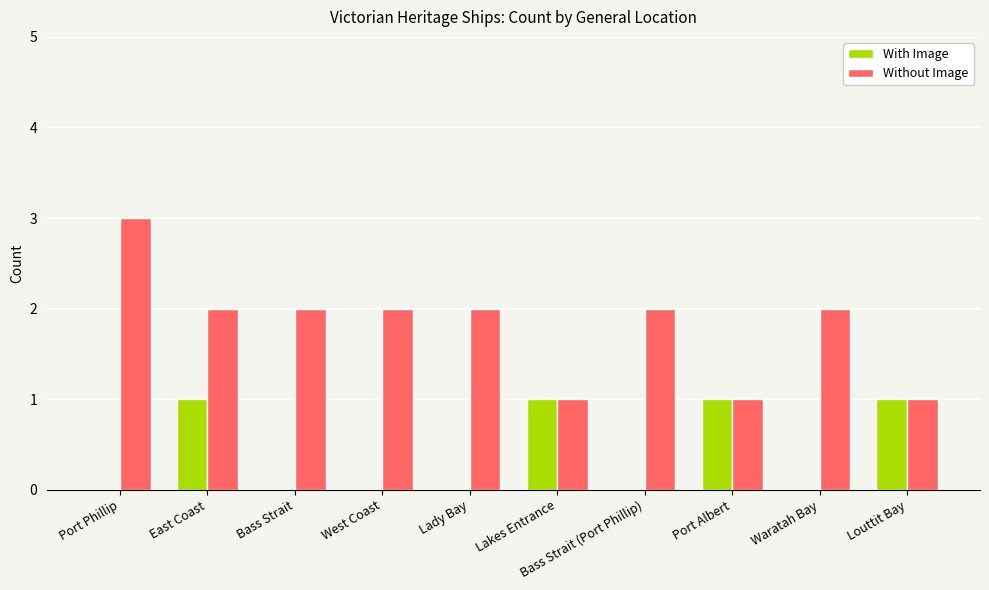

Which series changed the most between East Coast and Lakes Entrance?

Without Image